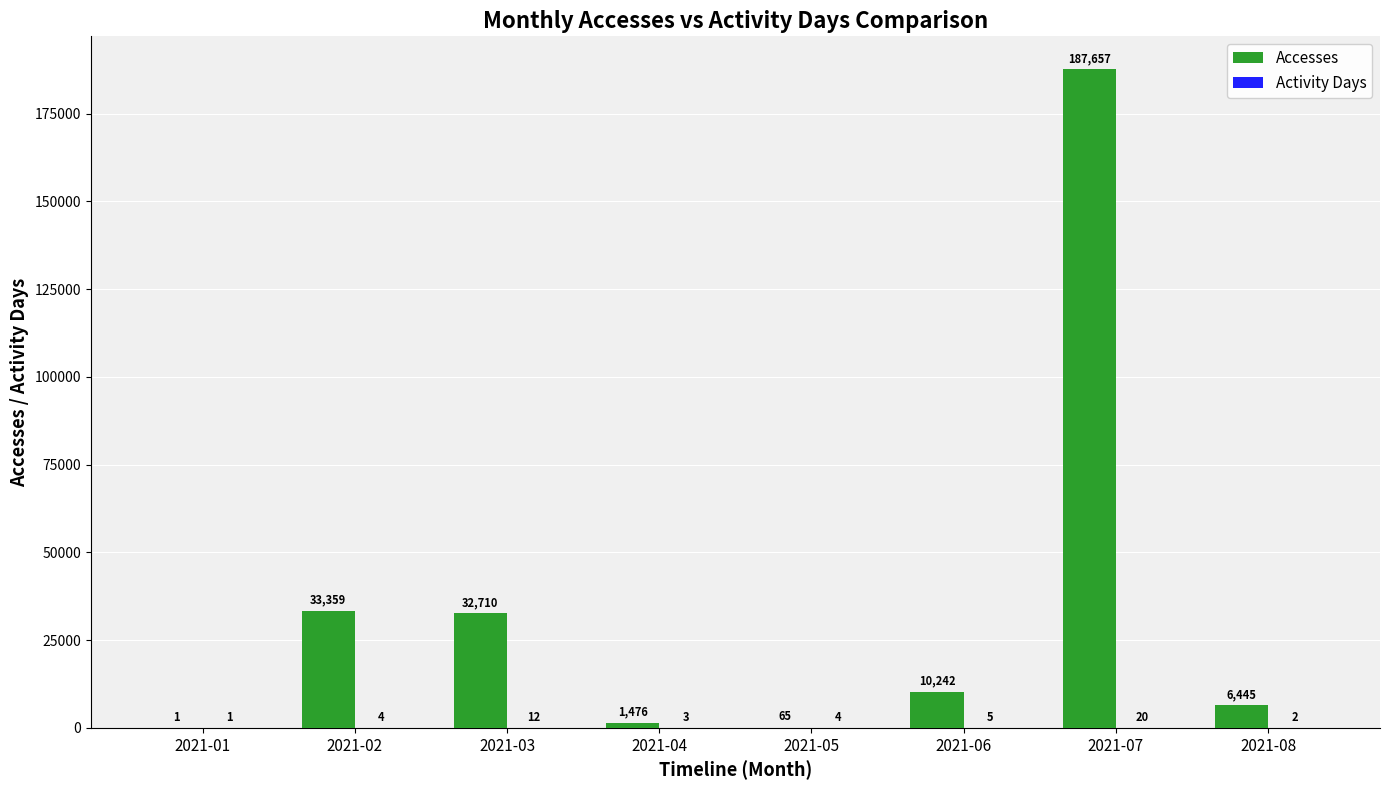

Where is Accesses nearest to the value 93829?

2021-02